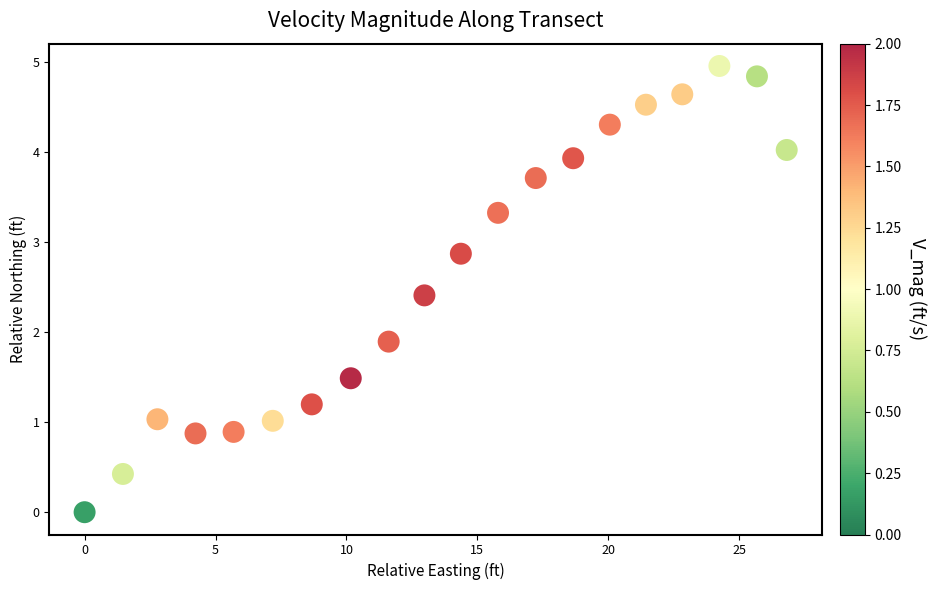

What is the range of X values (max minus min)?

26.8